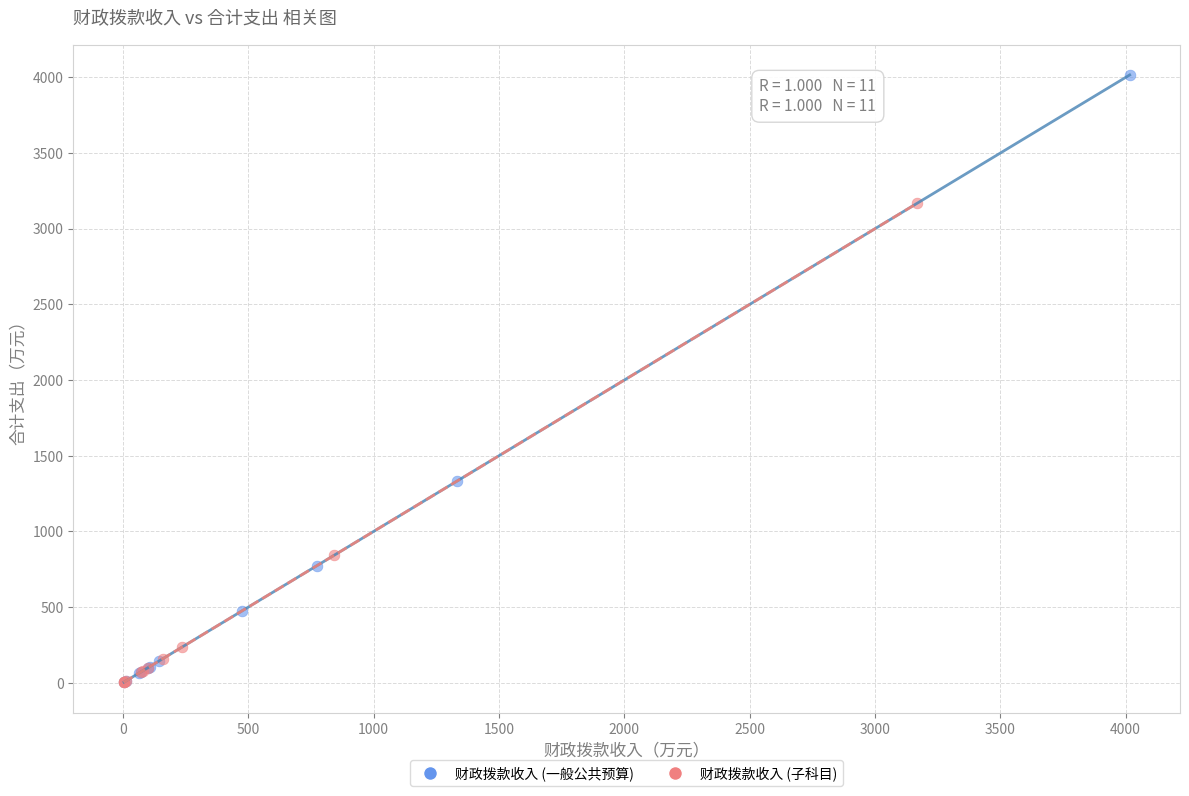

Which series has the largest Y range (max minus min)?

财政拨款收入 (一般公共预算)